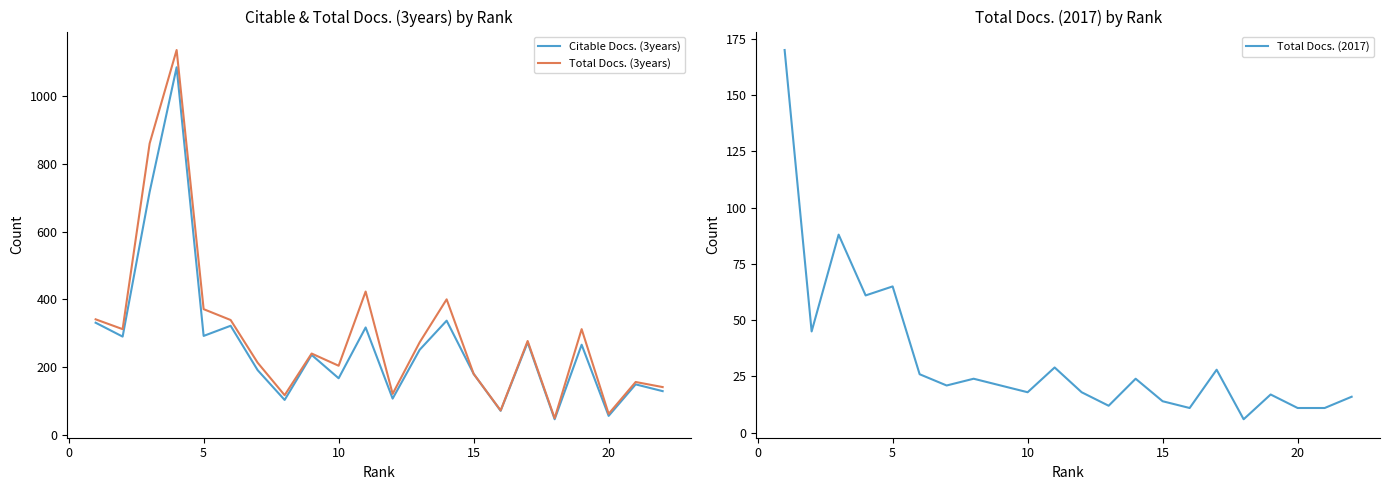

What is the highest value of the Total Docs. (2017) series?

170